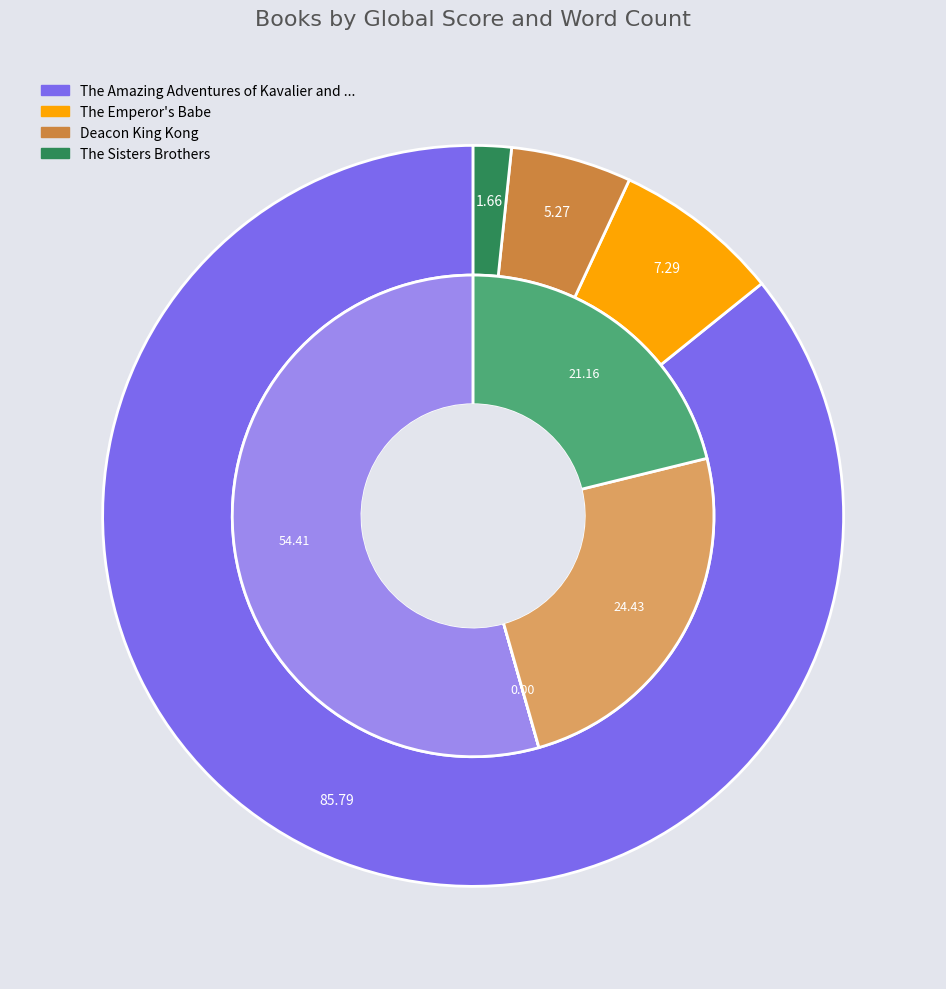

To the nearest percent, what is the combined percentage of 2 and 3?

46%